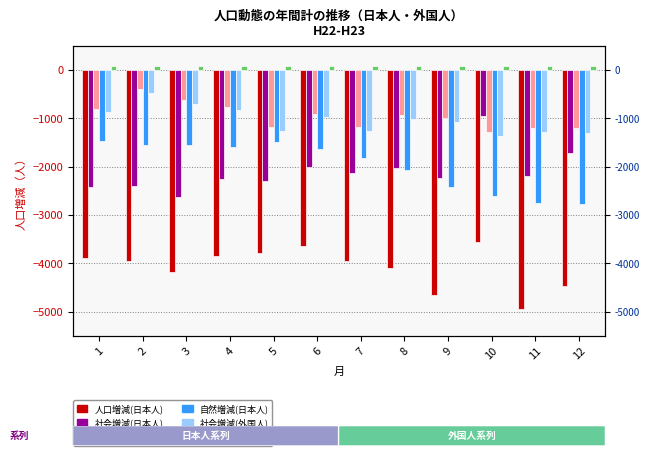

What is the value of the 自然増減(日本人) bar at the 9th from the left?

-2426